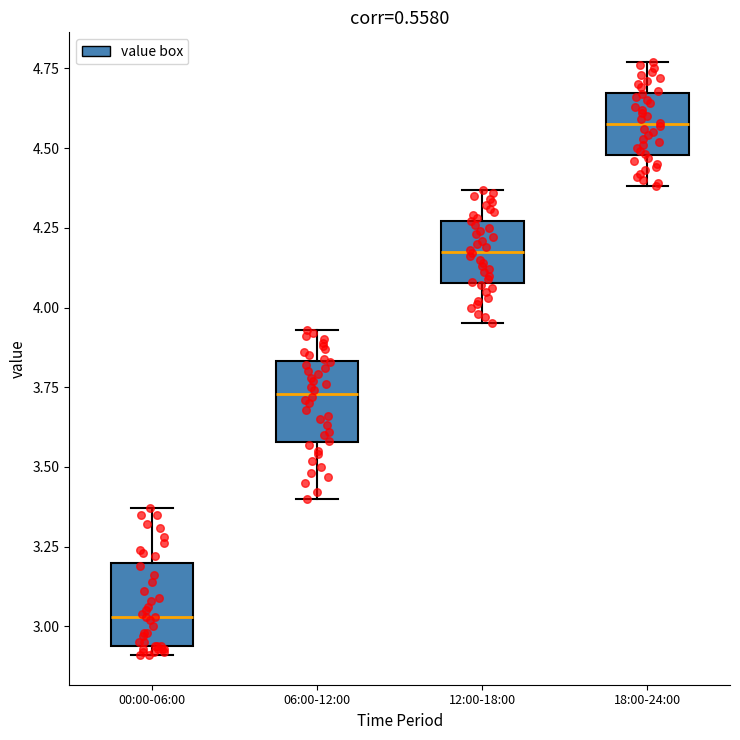

Where is the upper edge of the box for 18:00-24:00 on the y-axis? The values are not printed on the chart, so give them approximately, as read against the axis.

4.65